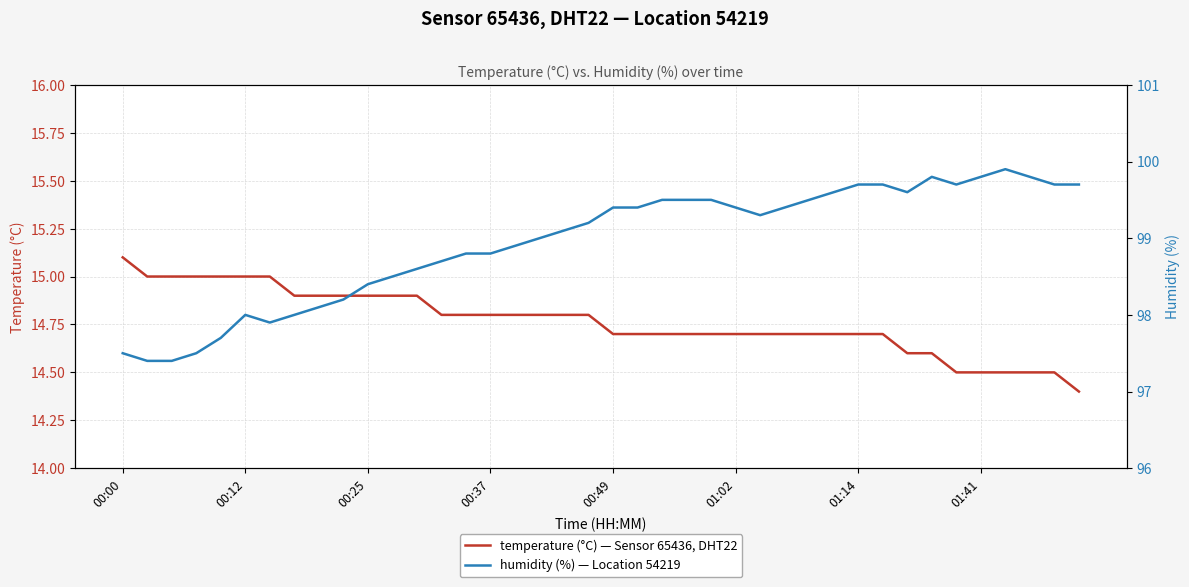

Which series changed the most between 01:41 and 25?

humidity